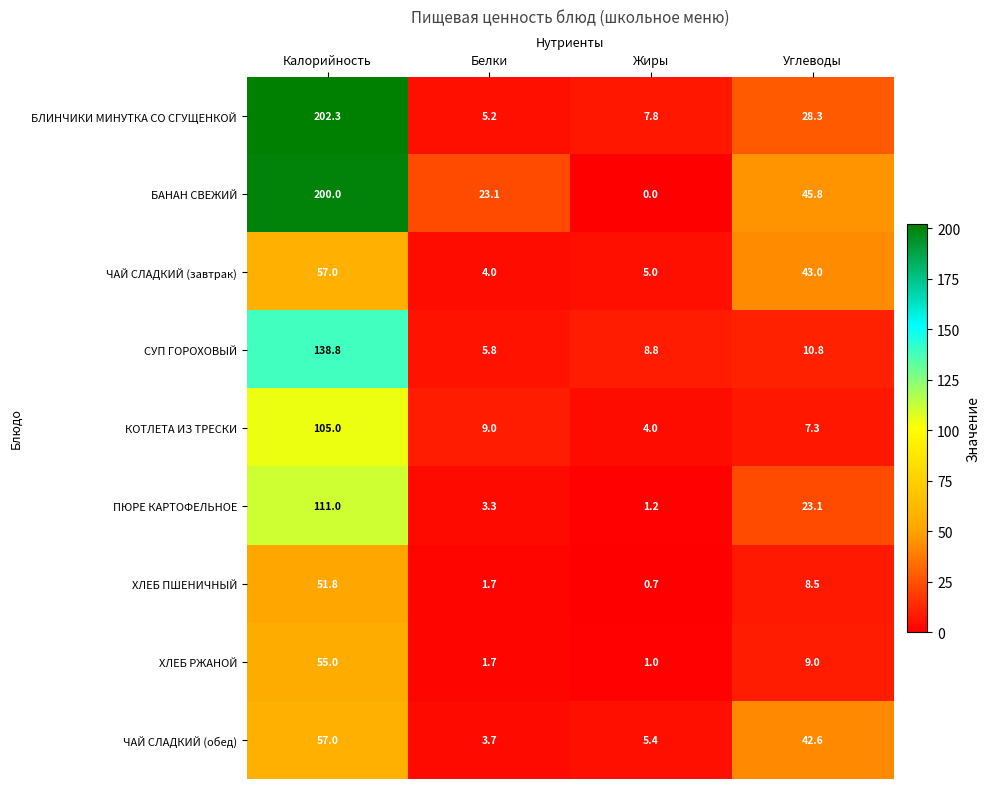

How many data points does each series have?

4